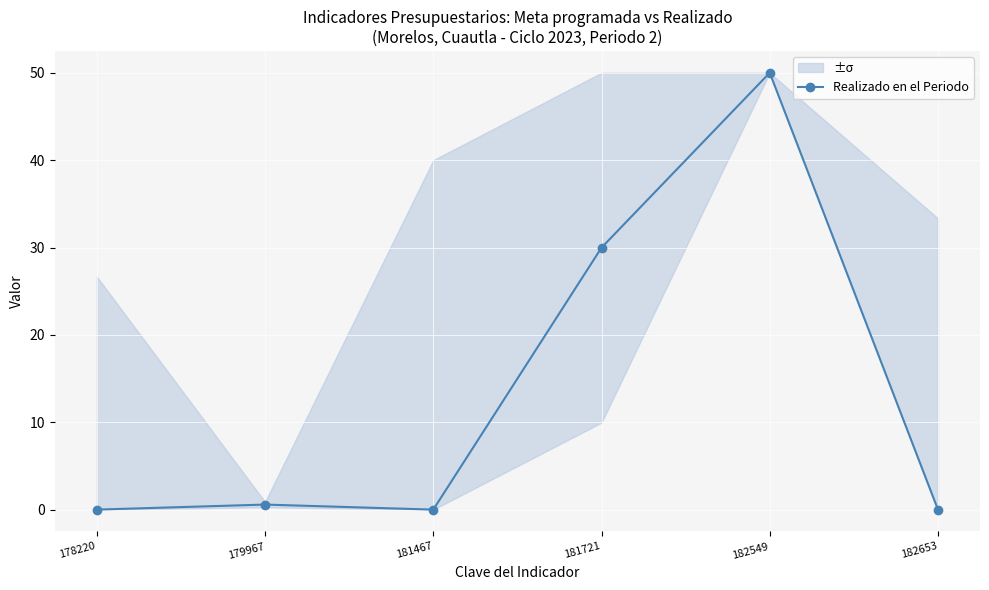

Count the number of values greater than 0.

3